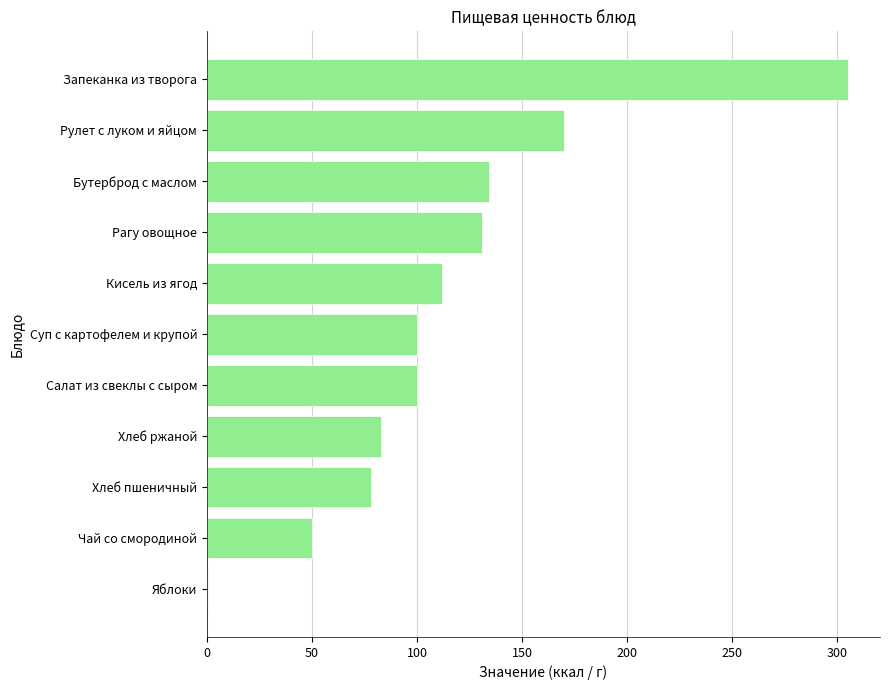

What is the change in value from Хлеб ржаной to Суп с картофелем и крупой?

+17.0